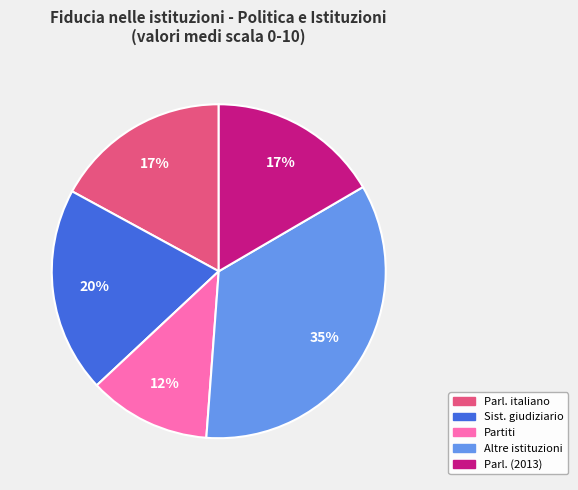

To the nearest percent, what is the average slice percentage?

20%